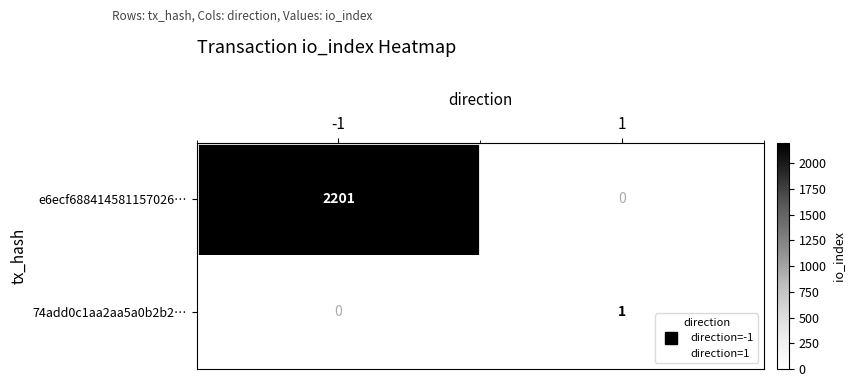

Rank the series by their maximum value, from lowest to highest.

74add0c1aa2aa5a0b2b2…, e6ecf688414581157026…